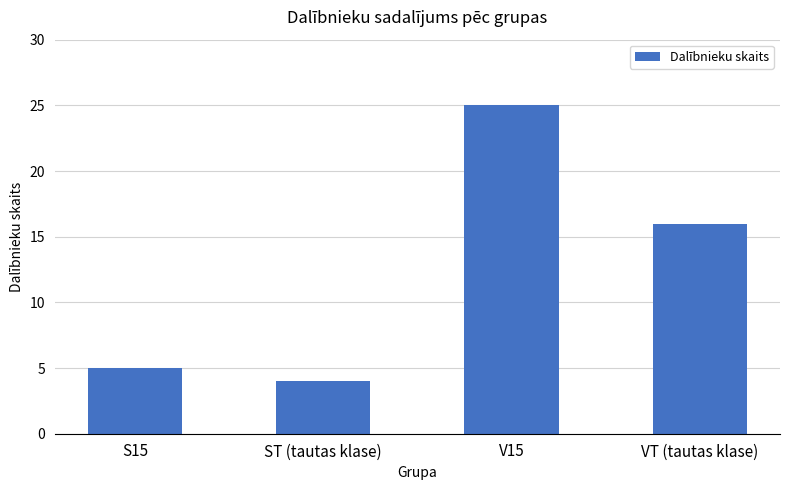

Reading left to right, what are all the values shown in this chart?

5	4	25	16